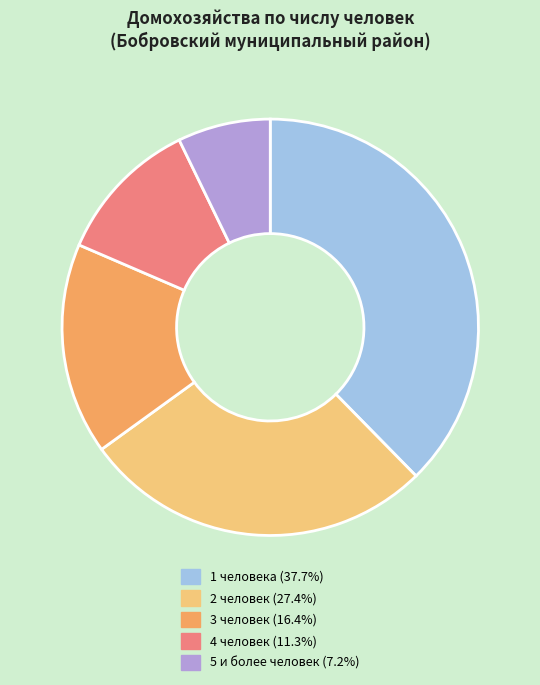

Between 1 человека and 5 и более человек, which is larger?

1 человека